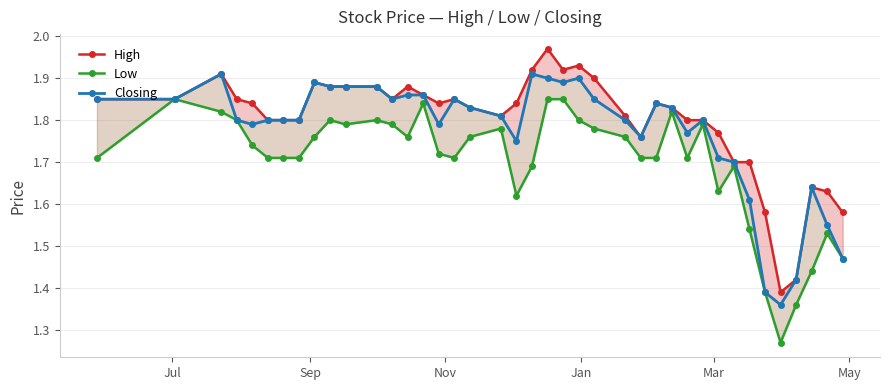

Count the Low values in the range 1 to 2.

40